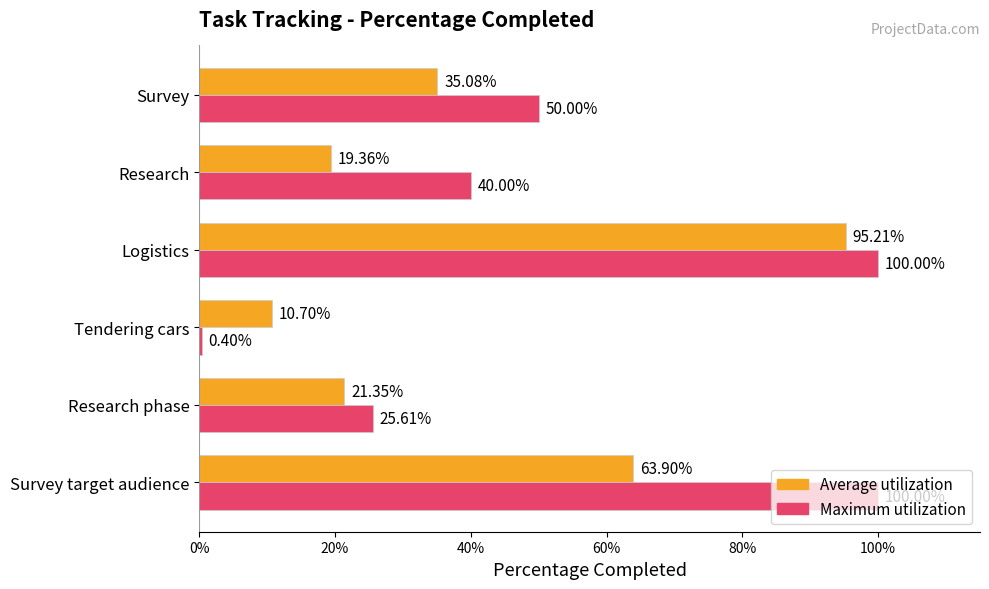

At how many categories does at least one series exceed 0?

6